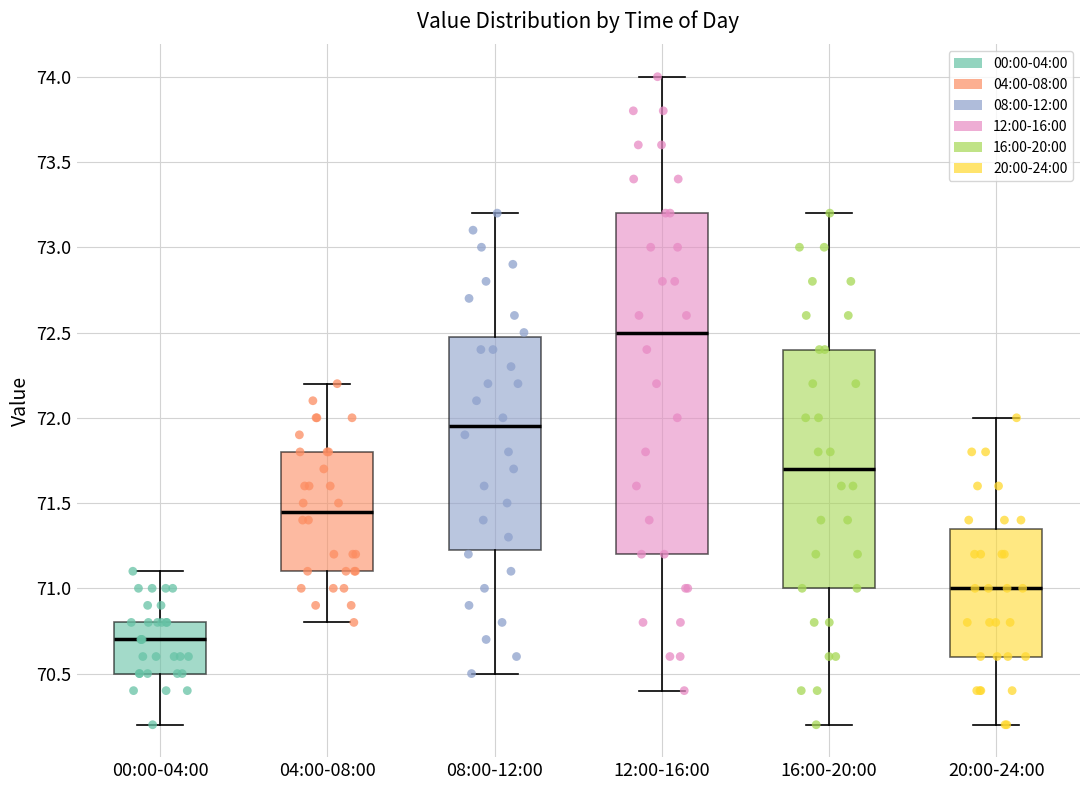

Reading left to right, read every box against the y-axis: the position of its median line, the range the box covers, and the ends of its whiskers. The values are not printed on the chart, so give them approximately, as read against the axis.

00:00-04:00: median 70.70, box 70.50 to 70.80, whiskers 70.20 to 71.10
04:00-08:00: median 71.45, box 71.10 to 71.80, whiskers 70.80 to 72.20
08:00-12:00: median 71.95, box 71.25 to 72.50, whiskers 70.50 to 73.20
12:00-16:00: median 72.50, box 71.20 to 73.20, whiskers 70.40 to 74.00
16:00-20:00: median 71.70, box 71.00 to 72.40, whiskers 70.20 to 73.20
20:00-24:00: median 71.00, box 70.60 to 71.35, whiskers 70.20 to 72.00